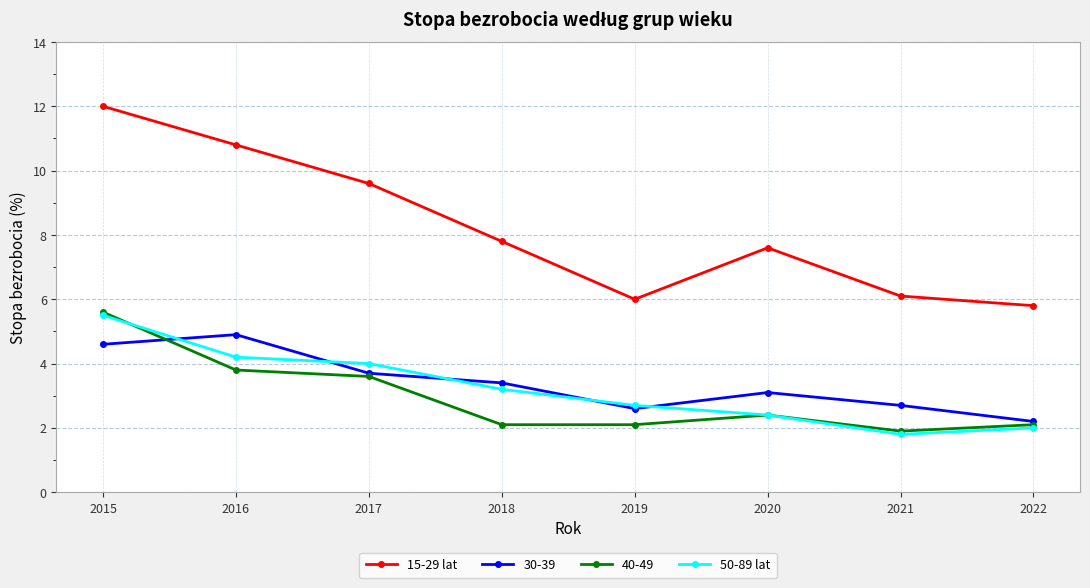

At which label does 15-29 lat reach its peak?

2015